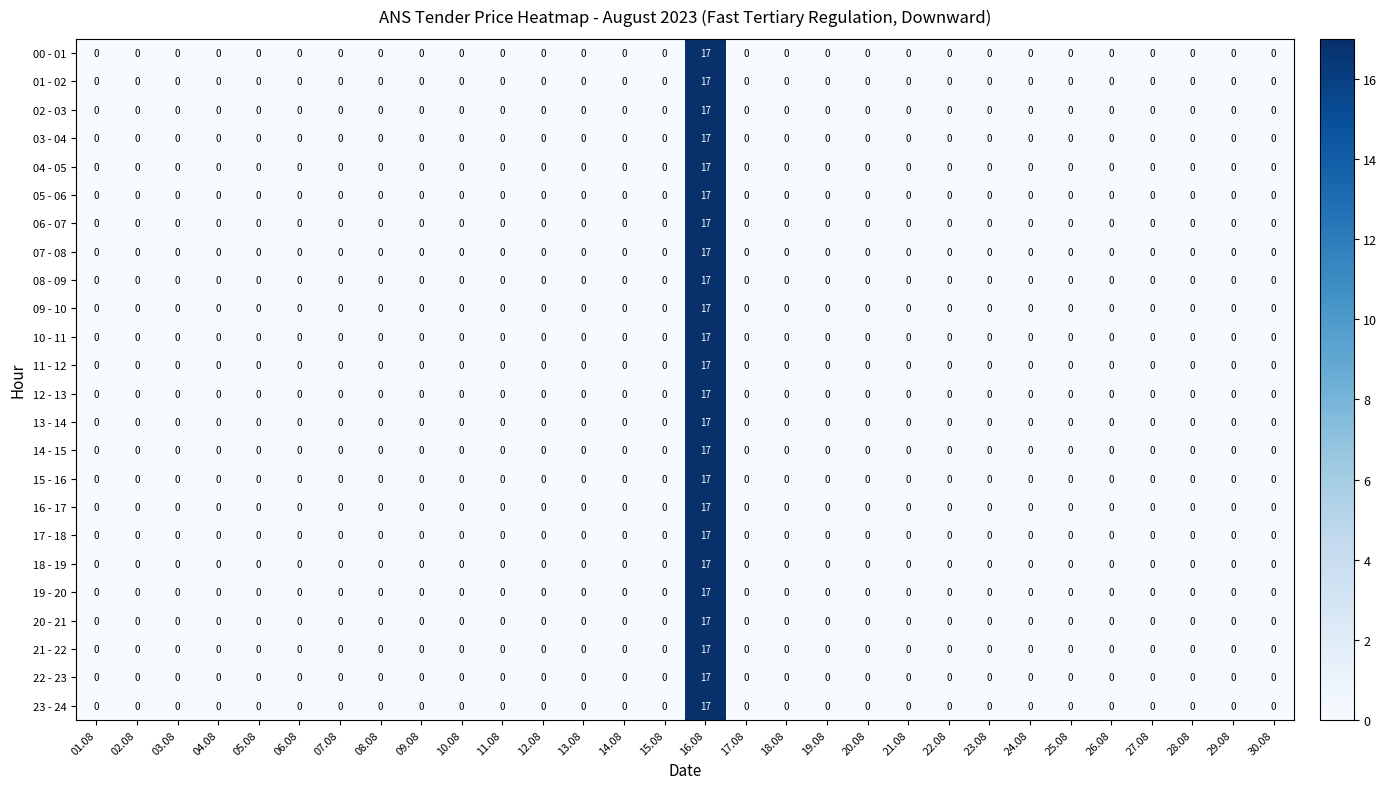

Is it true that 07 - 08 equals 0 at 09.08?

True